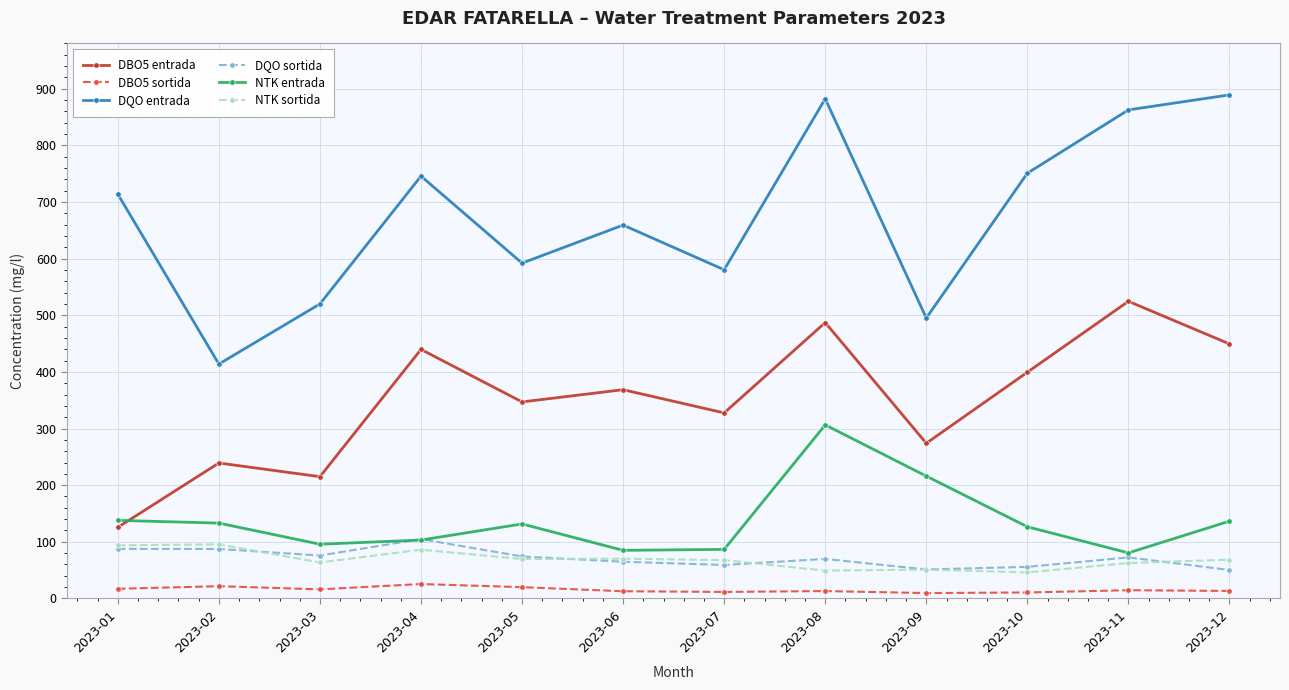

How many lines are shown in the chart?

6